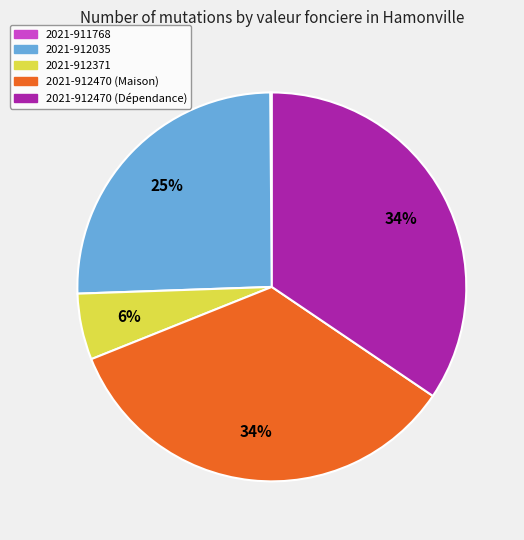

Approximately how many times larger is the value at 2021-912470 (Dépendance) compared to 2021-912470 (Maison)?

1.0